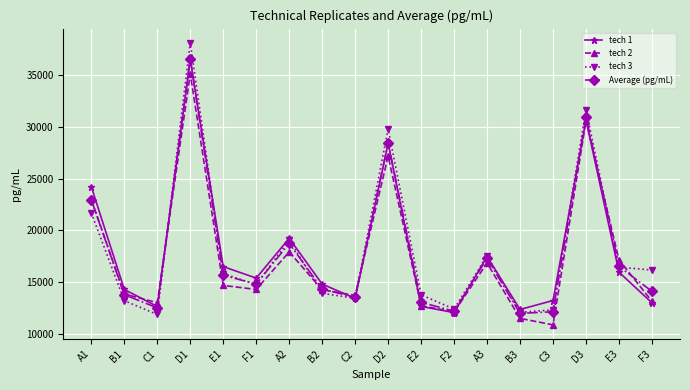

How many lines are shown in the chart?

4